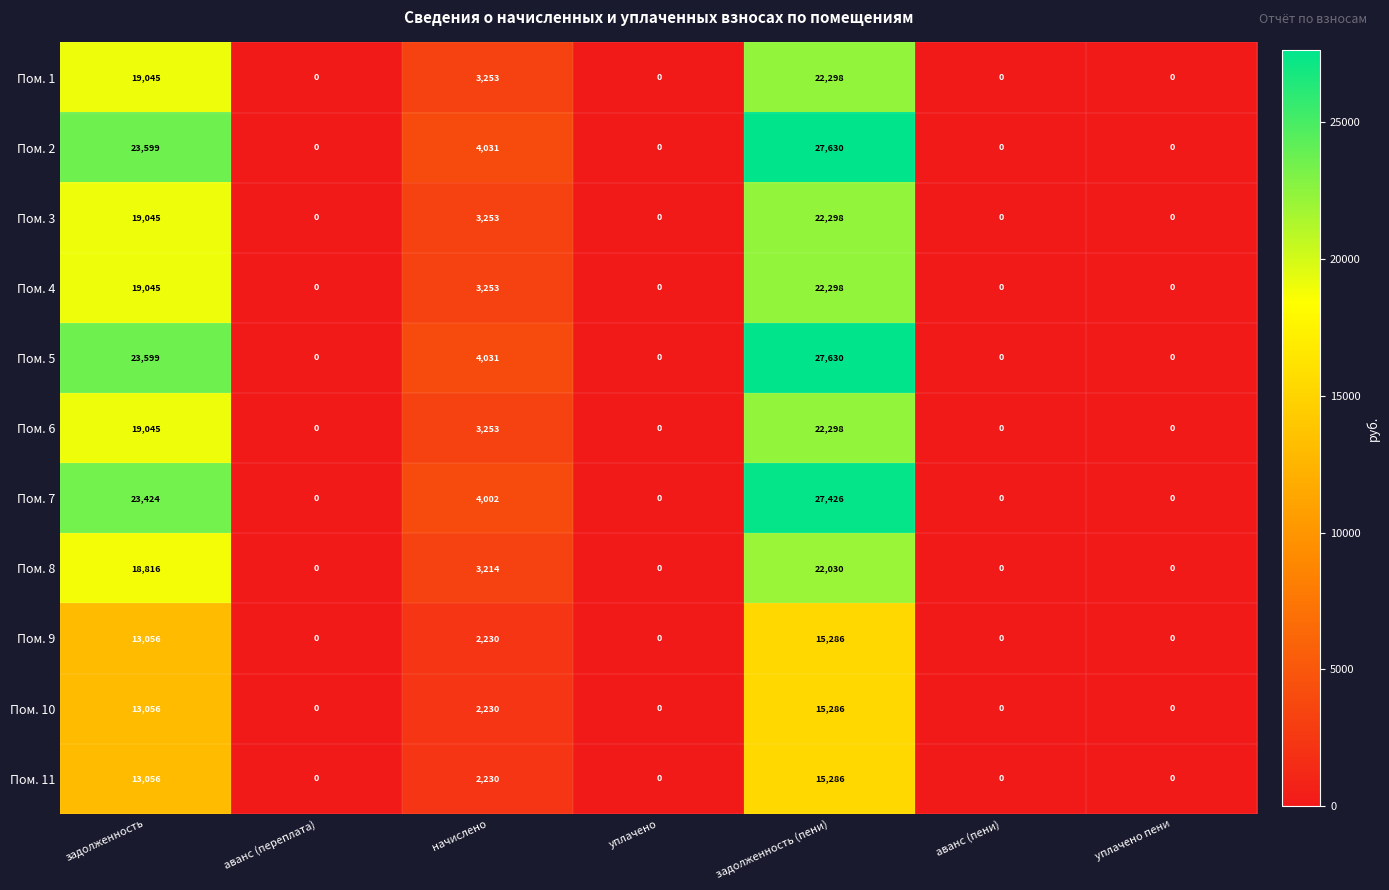

Which category has the highest value in the Пом. 2 series?

задолженность (пени)